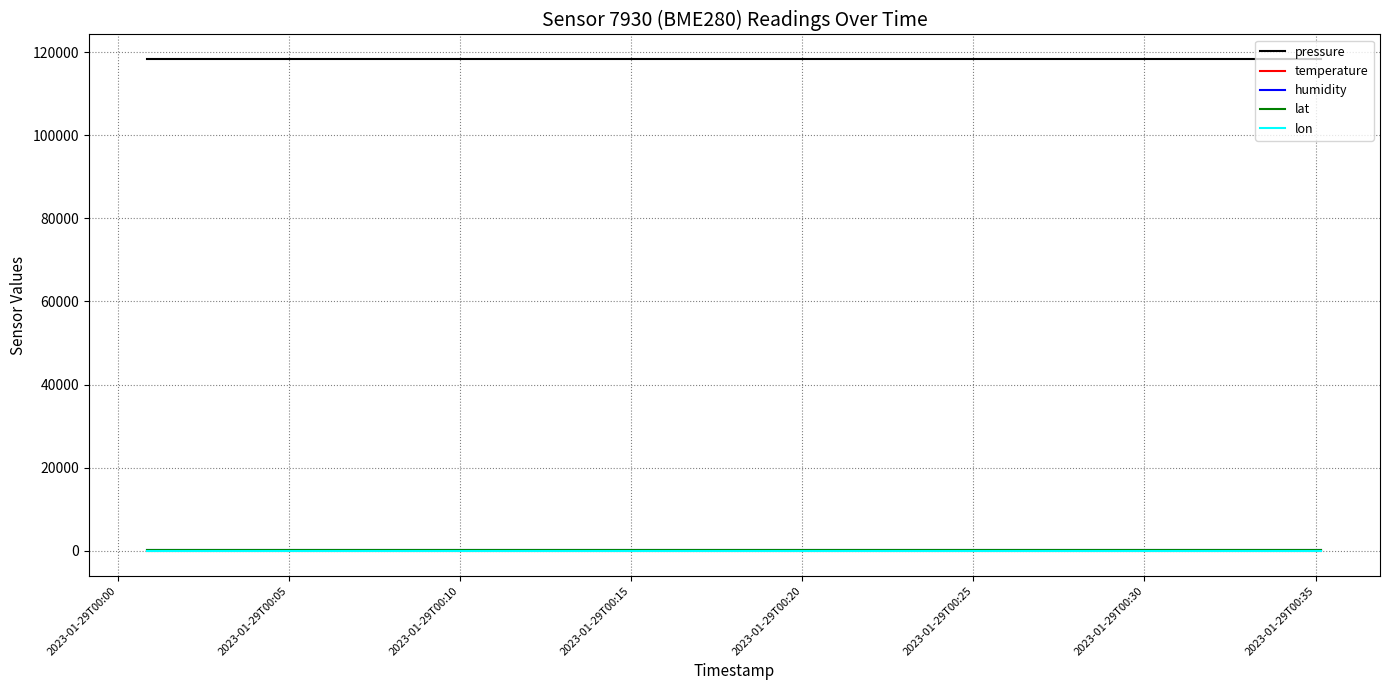

True or false: lon and humidity cross at least once.

False